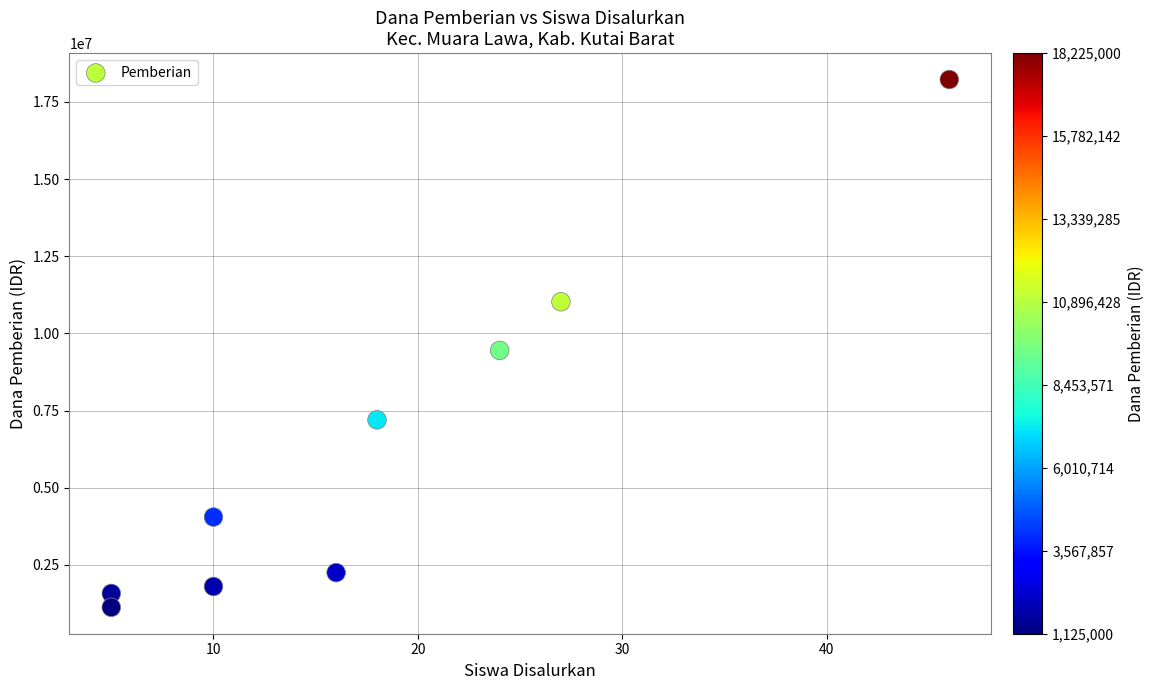

What is the average Y value?

6300000